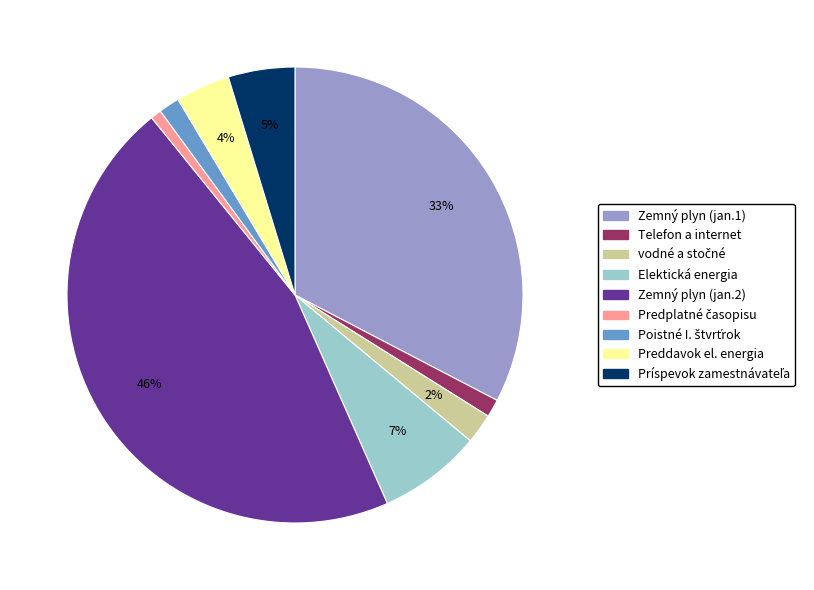

To the nearest percent, what is the average slice percentage?

11%